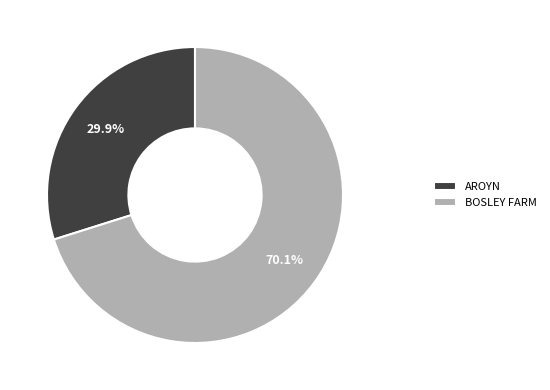

Between BOSLEY FARM and AROYN, which is larger?

BOSLEY FARM